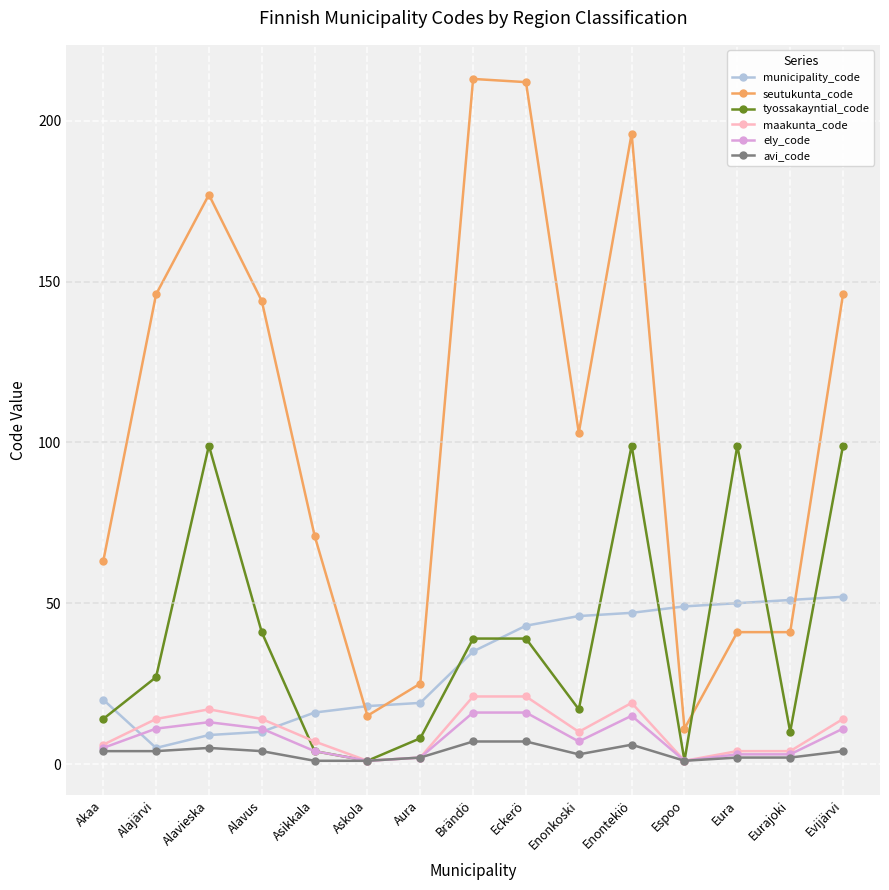

Rank the series by their maximum value, from highest to lowest.

seutukunta_code, tyossakayntial_code, municipality_code, maakunta_code, ely_code, avi_code